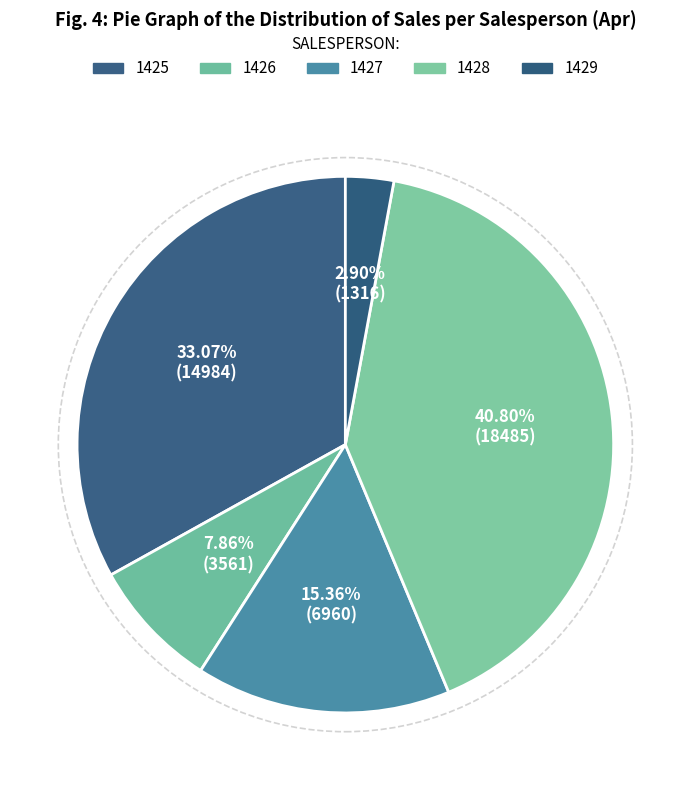

Rank the categories by value from lowest to highest.

1429, 1426, 1427, 1425, 1428